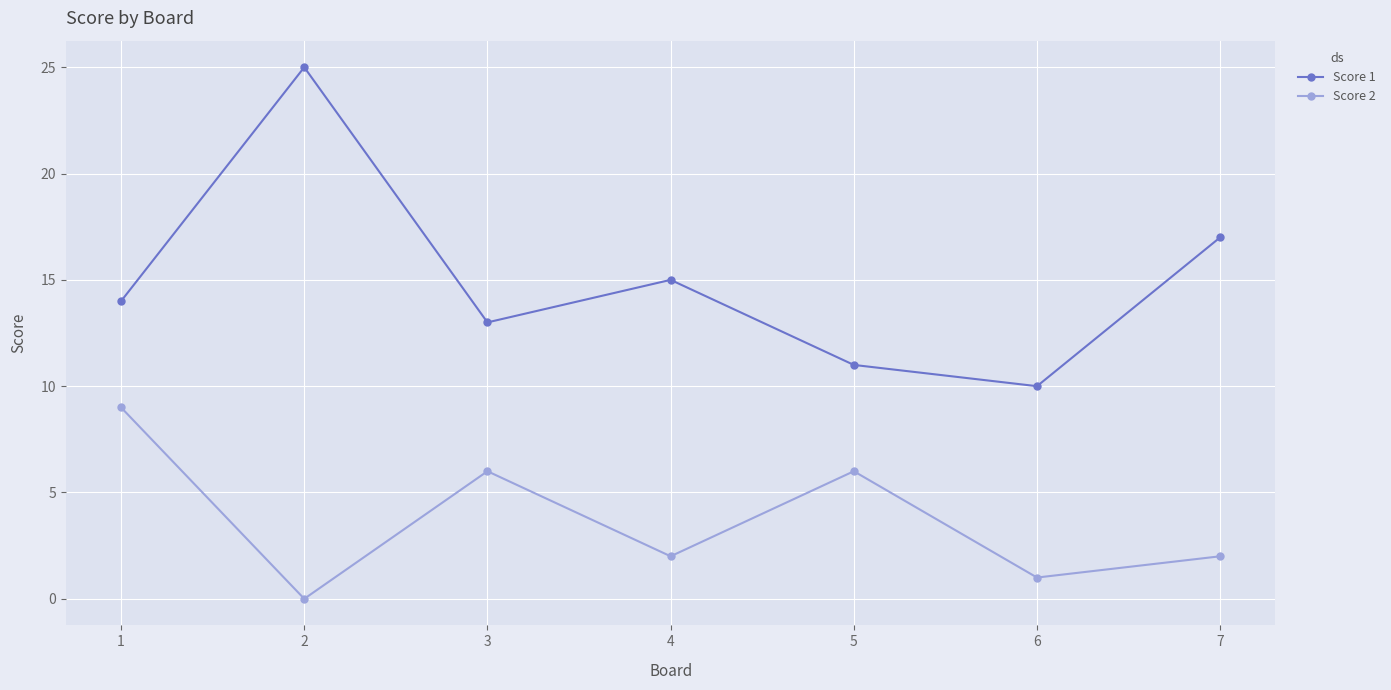

What is the sum of all Score 2 values?

26